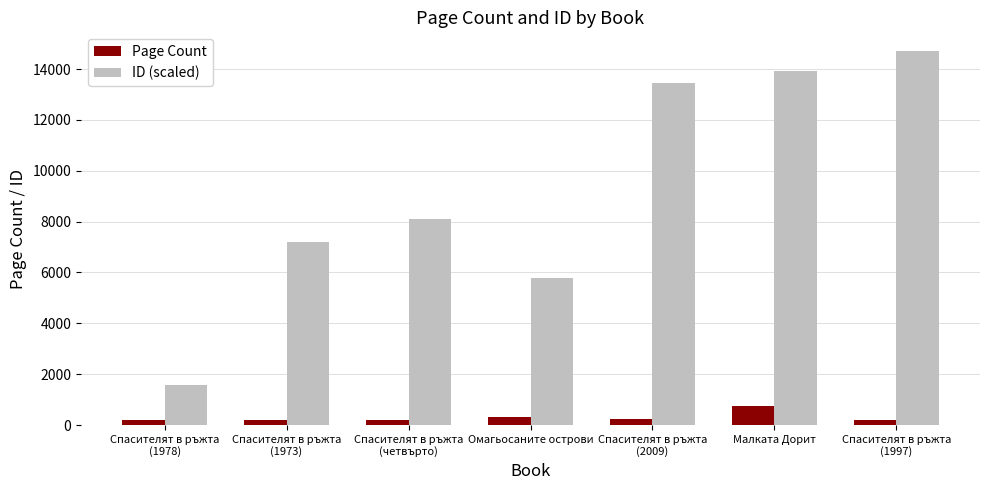

Is it true that ID (scaled) equals 7206 at Спасителят в ръжта
(1973)?

True